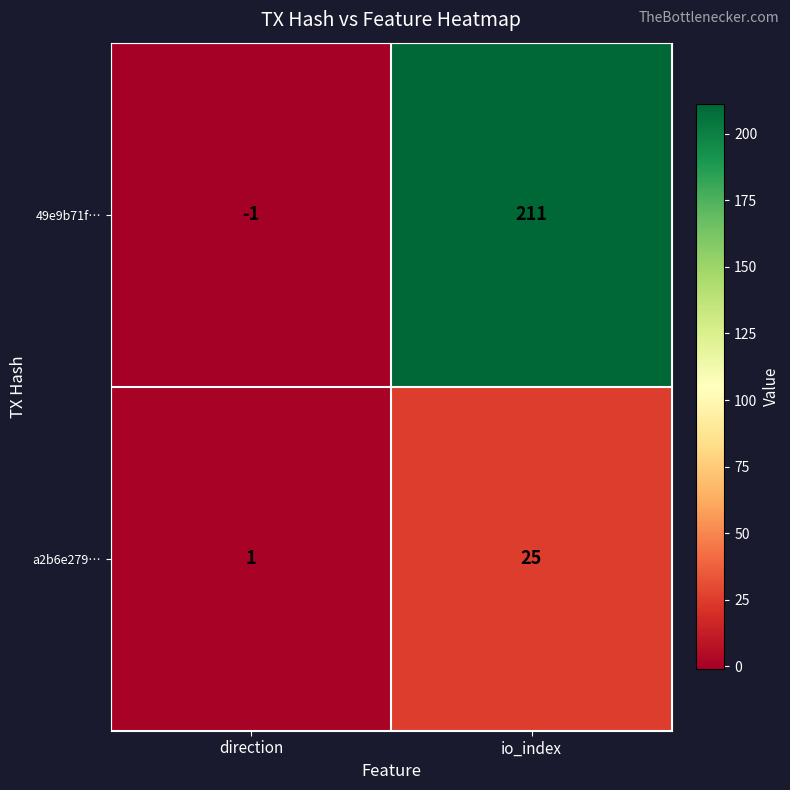

Between direction and io_index, which series saw the biggest shift?

49e9b71f…